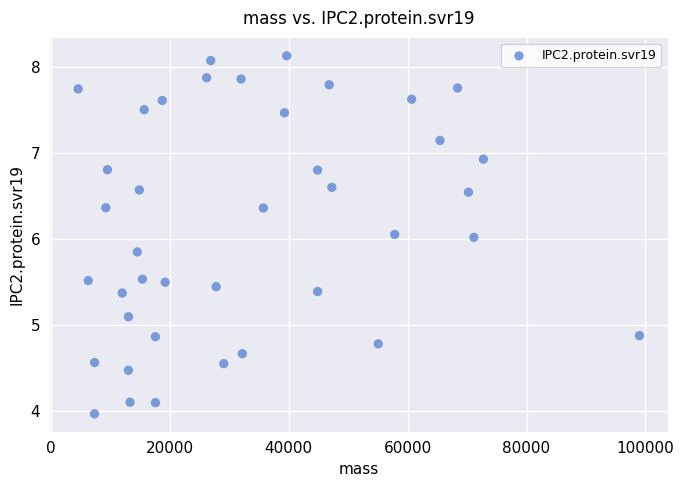

What is the range of X values (max minus min)?

94449.3